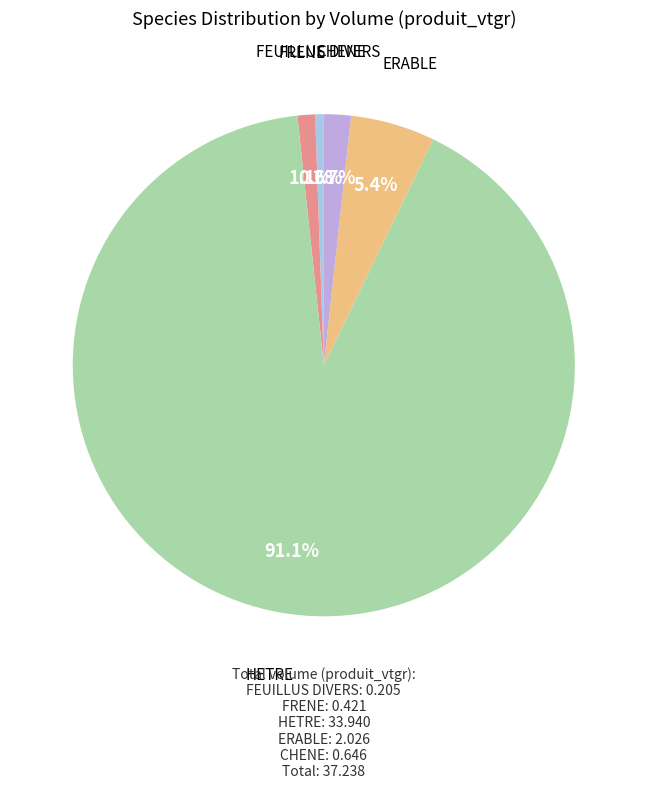

To the nearest percent, what is the average slice percentage?

20%